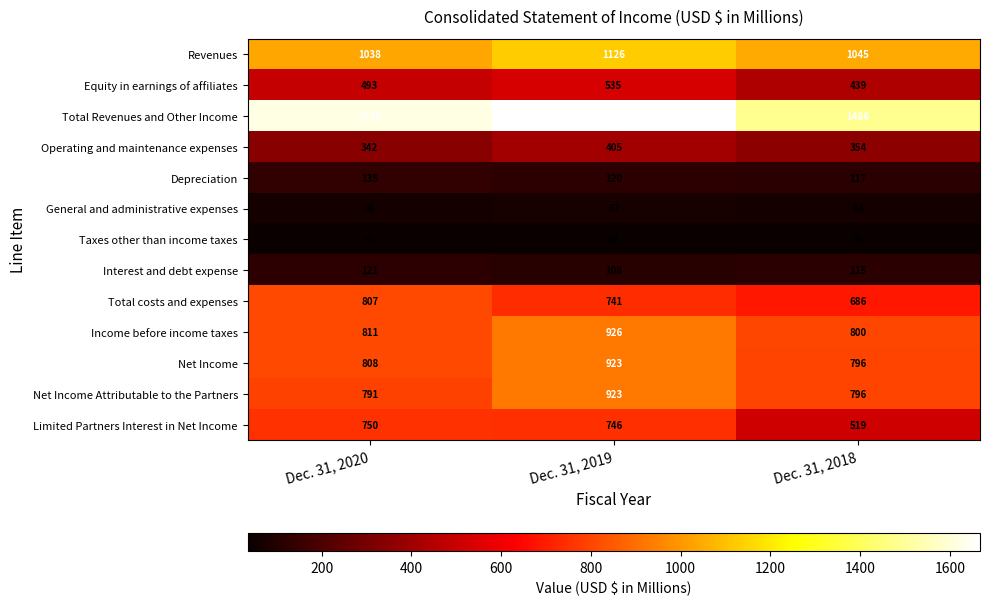

What is the difference between the Net Income values at Dec. 31, 2019 and Dec. 31, 2018?

127